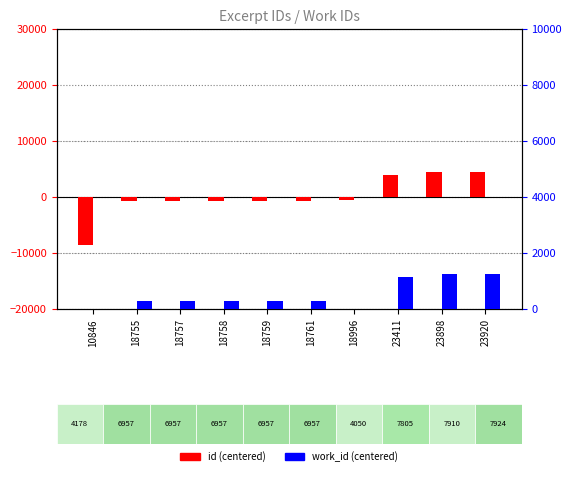

Reading left to right, what are all the values shown in this chart?

id (centered): -8640.1	-731.1	-729.1	-728.1	-727.1	-725.1	-490.1	3924.9	4411.9	4433.9
work_id (centered): -2487.2	291.8	291.8	291.8	291.8	291.8	-2615.2	1139.8	1244.8	1258.8